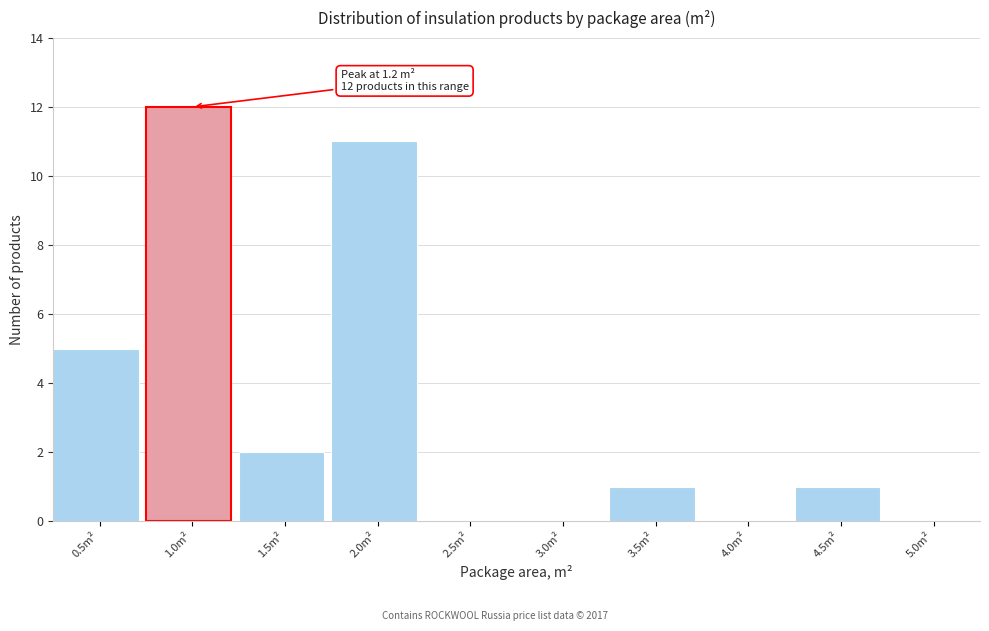

Reading left to right, what are all the values shown in this chart?

0.5m²=5	1.0m²=12	1.5m²=2	2.0m²=11	2.5m²=0	3.0m²=0	3.5m²=1	4.0m²=0	4.5m²=1	5.0m²=0